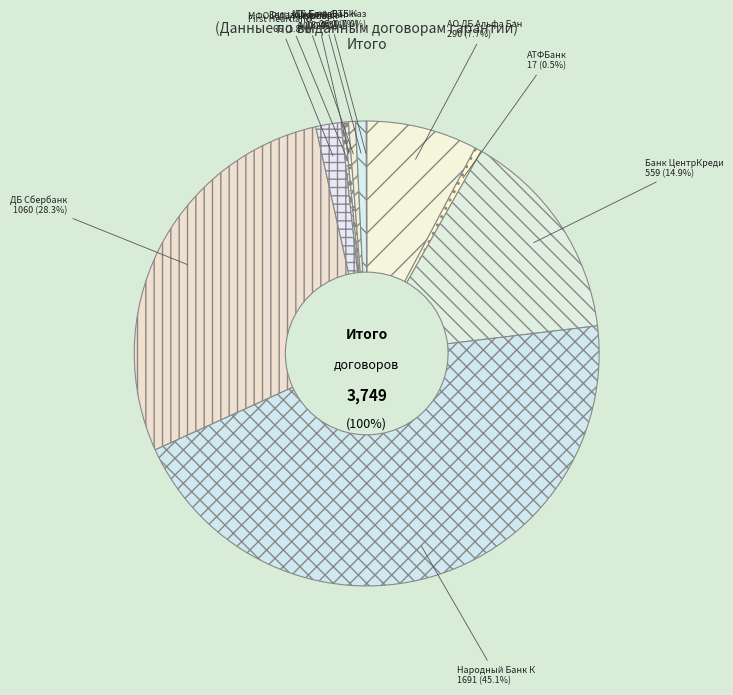

Does any single category account for the majority?

No